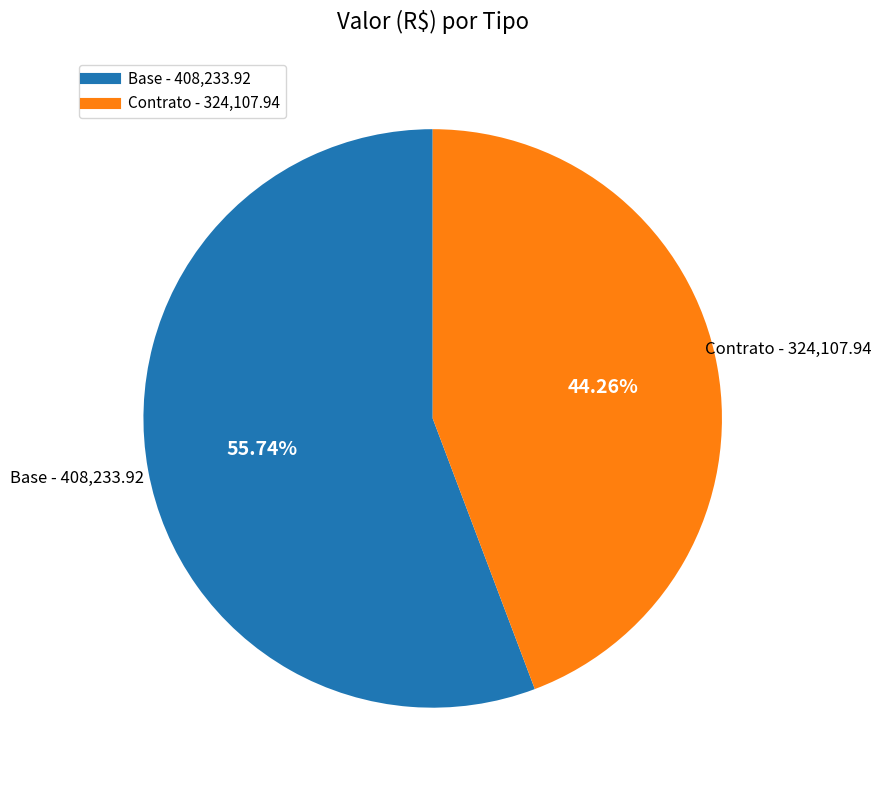

How many segments does this pie chart have?

2